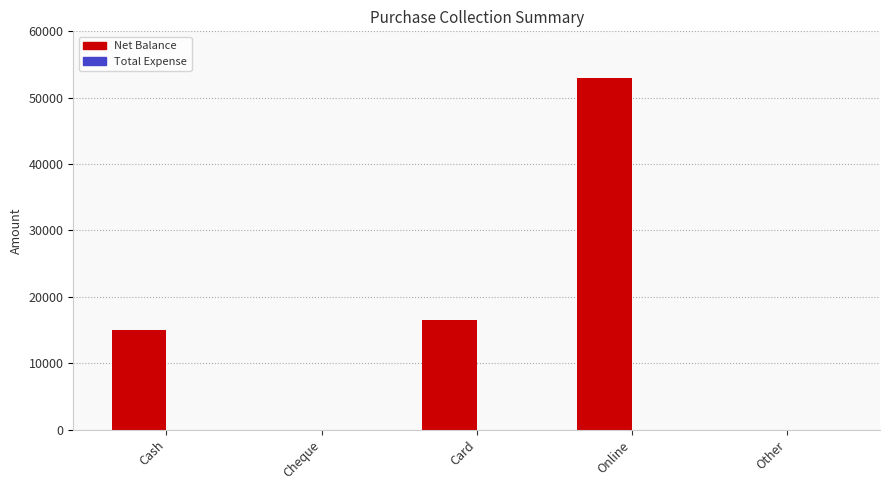

What is the maximum value shown in the chart?

53000